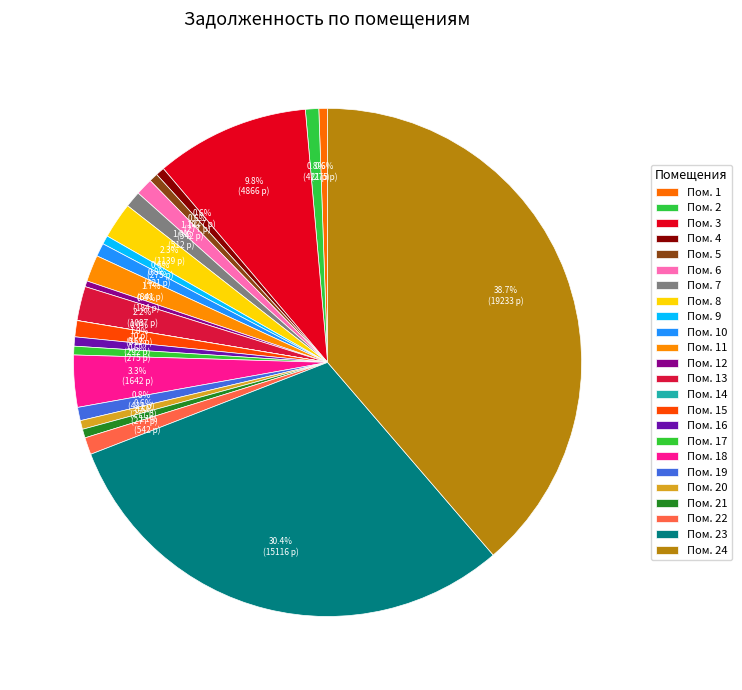

How many segments does this pie chart have?

24